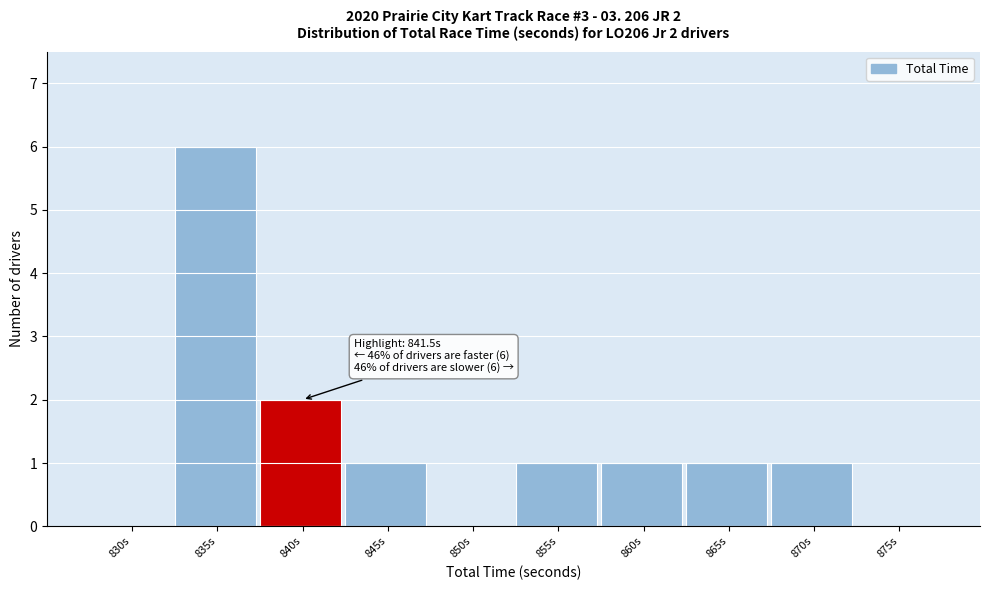

Reading left to right, transcribe all the data shown in this chart.

830s=0	835s=6	840s=2	845s=1	850s=0	855s=1	860s=1	865s=1	870s=1	875s=0